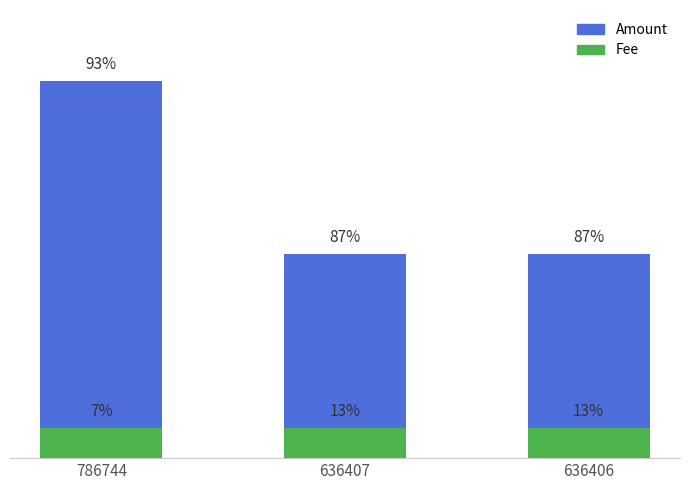

Rank the series by their average value, from highest to lowest.

Amount, Fee